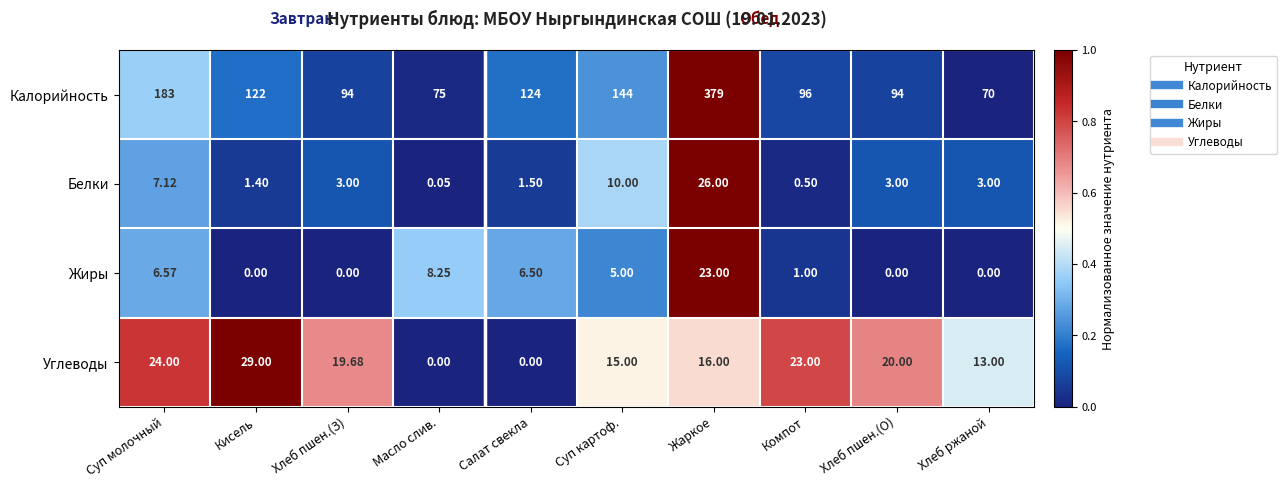

What is the spread (max minus min) of values at Хлеб пшен.(З)?

94.0